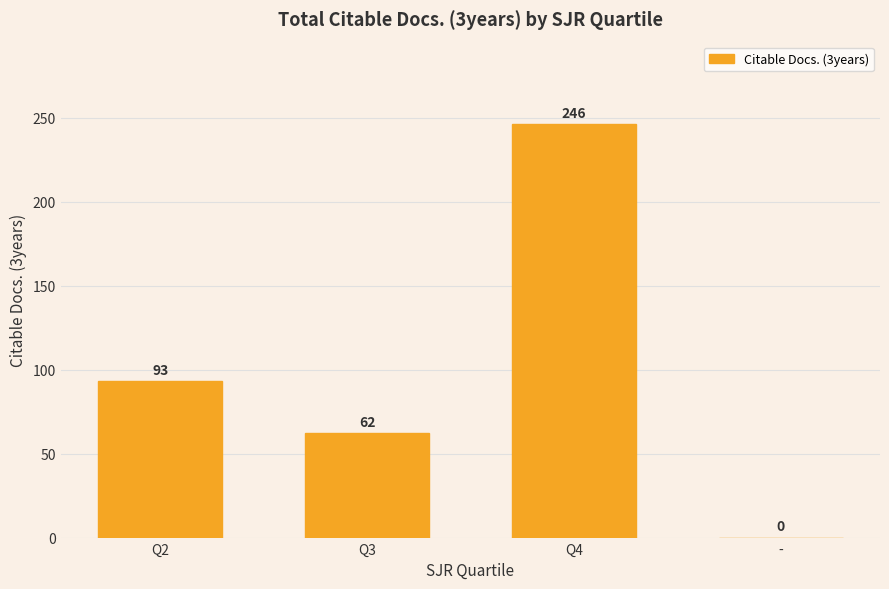

Reading left to right, extract all data points from this chart.

Q2=93	Q3=62	Q4=246	-=0